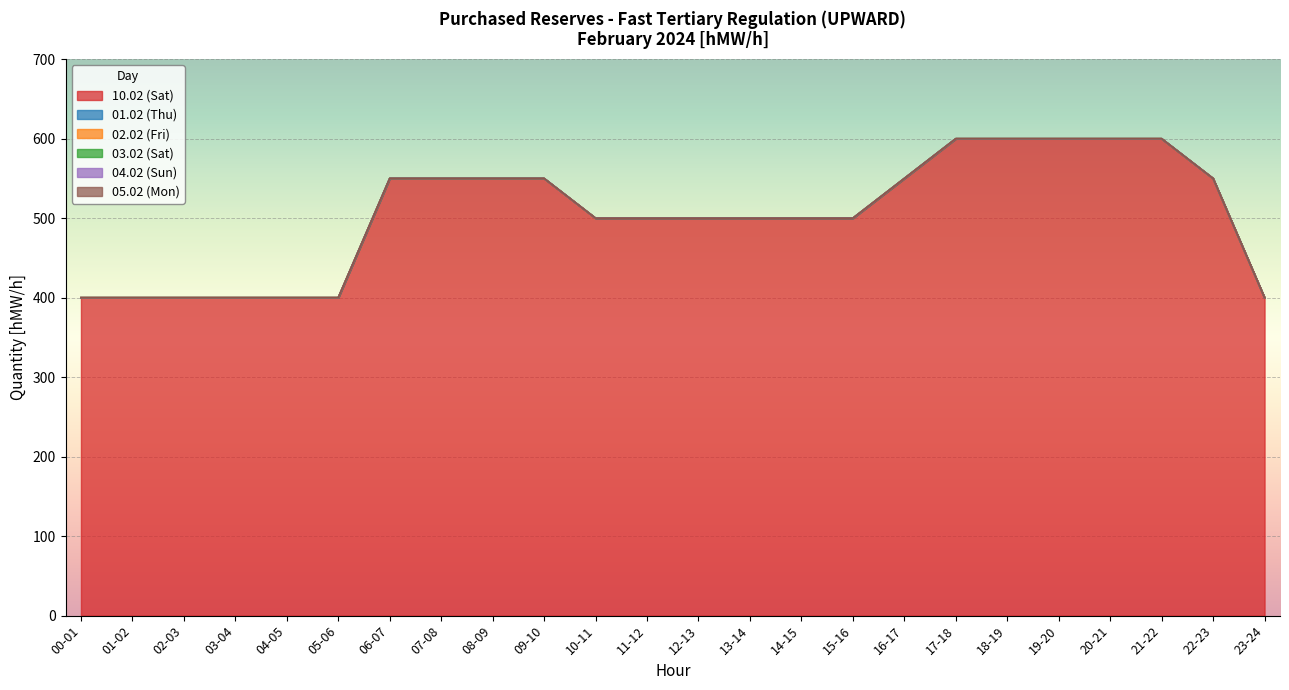

Reading right to left, transcribe all the data shown in this chart.

10.02 (Sat): 23-24=400	22-23=550	21-22=600	20-21=600	19-20=600	18-19=600	17-18=600	16-17=550	15-16=500	14-15=500	13-14=500	12-13=500	11-12=500	10-11=500	09-10=550	08-09=550	07-08=550	06-07=550	05-06=400	04-05=400	03-04=400	02-03=400	01-02=400	00-01=400
01.02 (Thu): 23-24=0	22-23=0	21-22=0	20-21=0	19-20=0	18-19=0	17-18=0	16-17=0	15-16=0	14-15=0	13-14=0	12-13=0	11-12=0	10-11=0	09-10=0	08-09=0	07-08=0	06-07=0	05-06=0	04-05=0	03-04=0	02-03=0	01-02=0	00-01=0
02.02 (Fri): 23-24=0	22-23=0	21-22=0	20-21=0	19-20=0	18-19=0	17-18=0	16-17=0	15-16=0	14-15=0	13-14=0	12-13=0	11-12=0	10-11=0	09-10=0	08-09=0	07-08=0	06-07=0	05-06=0	04-05=0	03-04=0	02-03=0	01-02=0	00-01=0
03.02 (Sat): 23-24=0	22-23=0	21-22=0	20-21=0	19-20=0	18-19=0	17-18=0	16-17=0	15-16=0	14-15=0	13-14=0	12-13=0	11-12=0	10-11=0	09-10=0	08-09=0	07-08=0	06-07=0	05-06=0	04-05=0	03-04=0	02-03=0	01-02=0	00-01=0
04.02 (Sun): 23-24=0	22-23=0	21-22=0	20-21=0	19-20=0	18-19=0	17-18=0	16-17=0	15-16=0	14-15=0	13-14=0	12-13=0	11-12=0	10-11=0	09-10=0	08-09=0	07-08=0	06-07=0	05-06=0	04-05=0	03-04=0	02-03=0	01-02=0	00-01=0
05.02 (Mon): 23-24=0	22-23=0	21-22=0	20-21=0	19-20=0	18-19=0	17-18=0	16-17=0	15-16=0	14-15=0	13-14=0	12-13=0	11-12=0	10-11=0	09-10=0	08-09=0	07-08=0	06-07=0	05-06=0	04-05=0	03-04=0	02-03=0	01-02=0	00-01=0